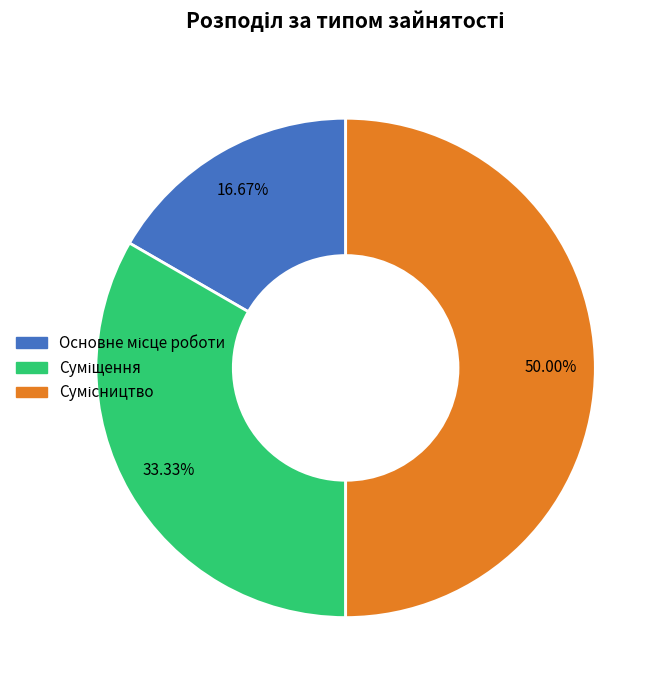

To the nearest percent, what is the difference between the largest and smallest slice percentages?

33%